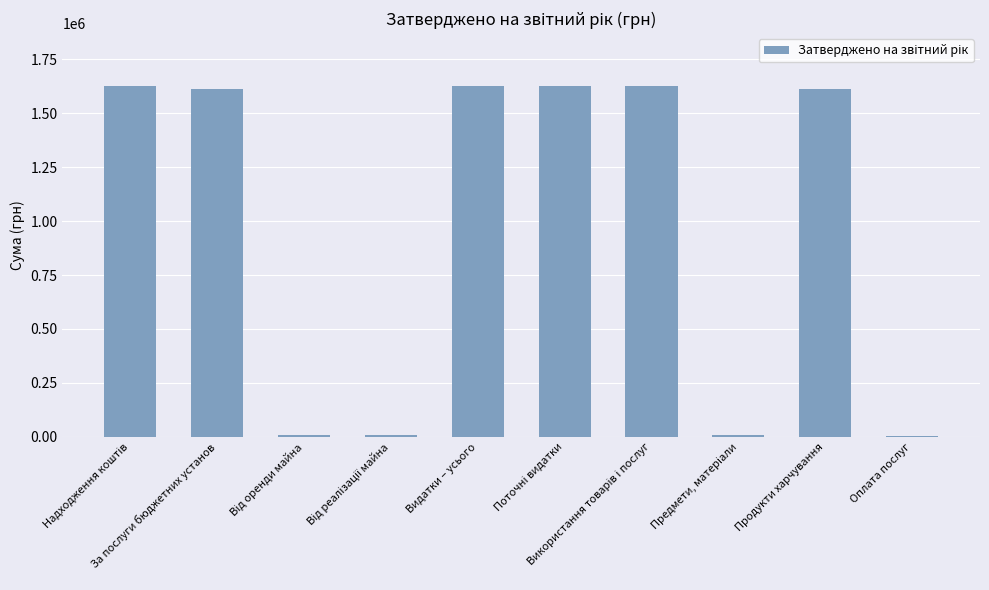

What is the sum of all values?

9761664